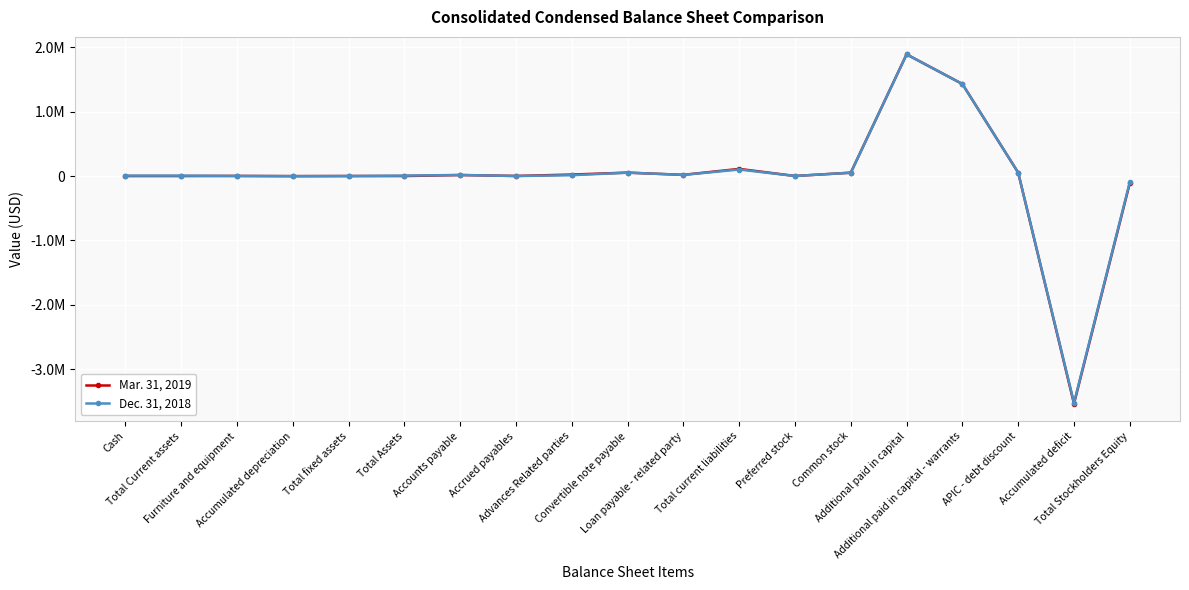

What is the label of the 1st point from the left?

Cash